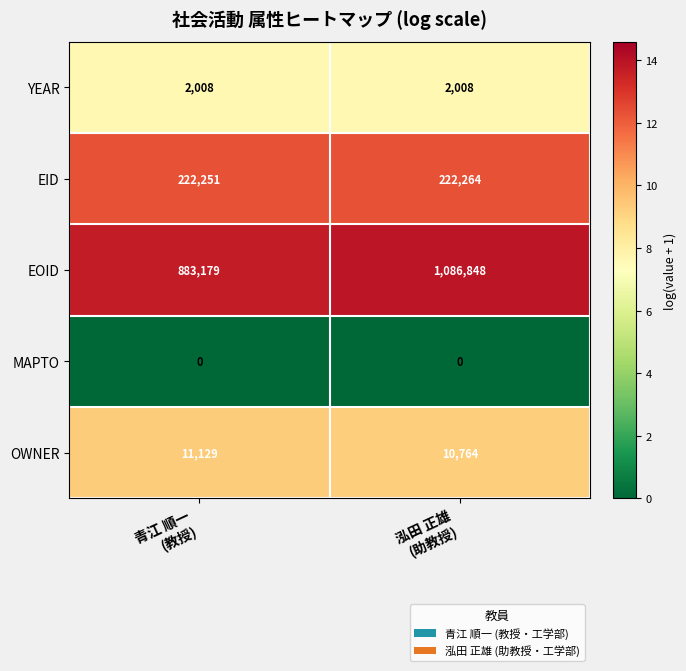

What is the difference between the highest and lowest values at 泓田 正雄
(助教授)?

1086848